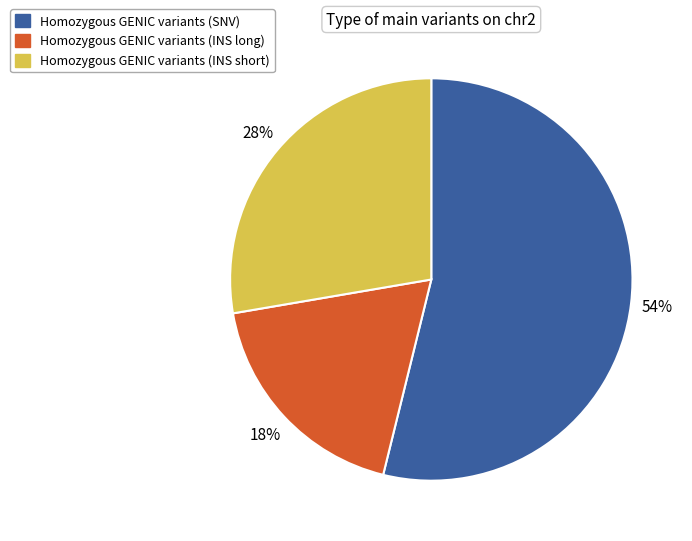

How many slices are in this pie chart?

3